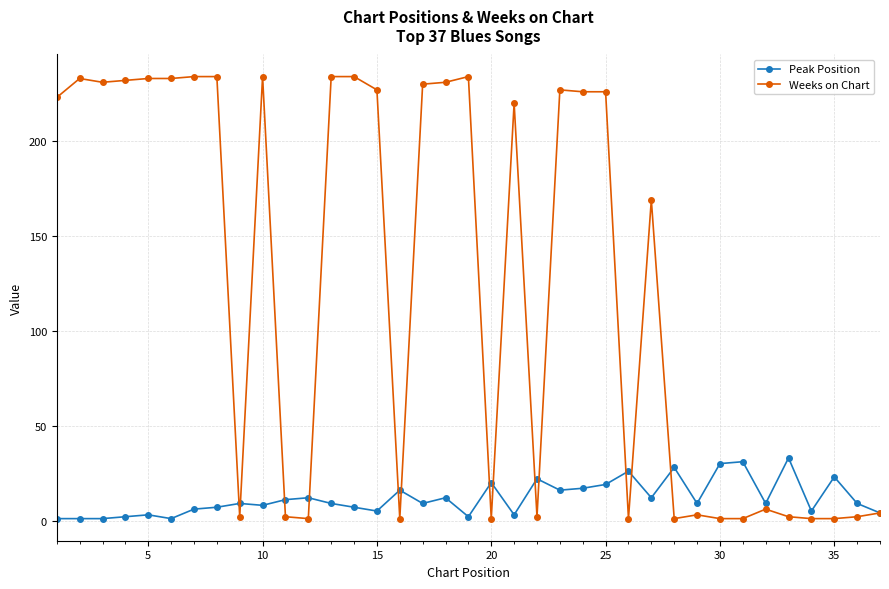

What is the lowest value of the Peak Position series?

1